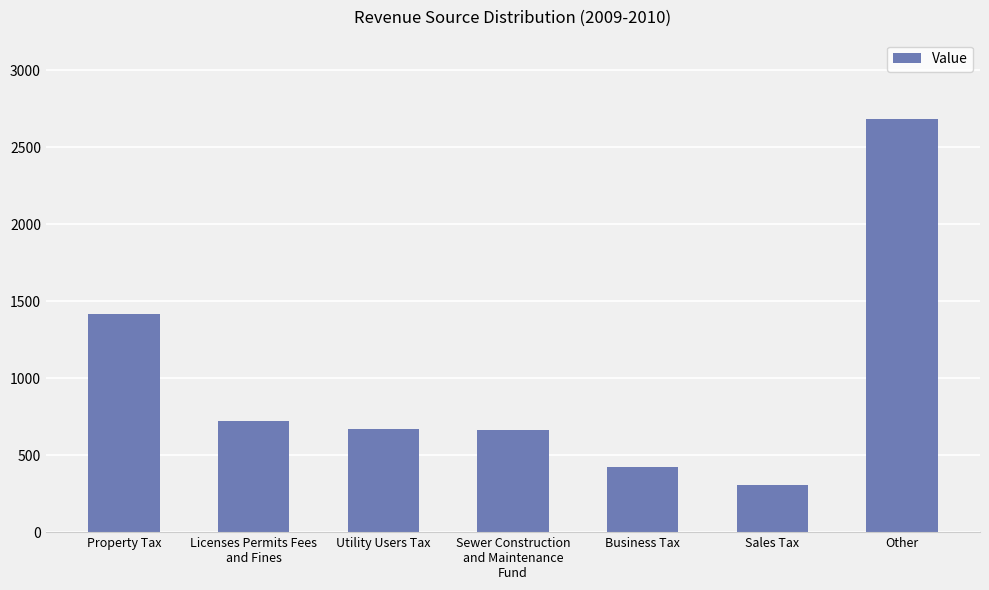

Is it true that the value at Business Tax is 686.6?

False